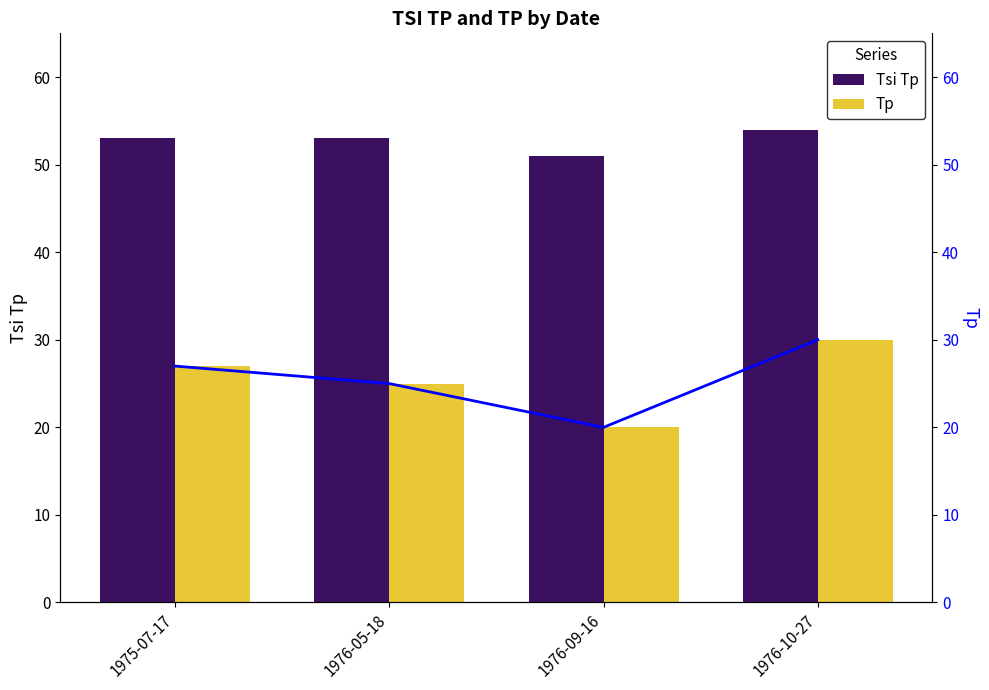

Does the chart contain any negative values?

No